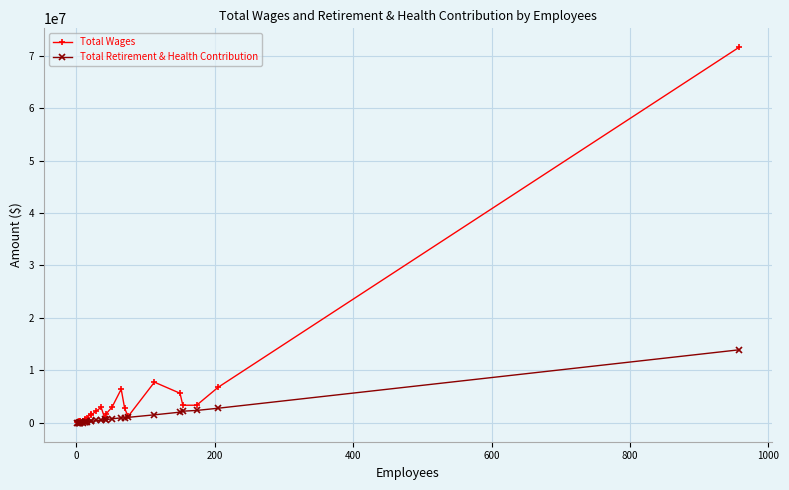

How many lines are shown in the chart?

2